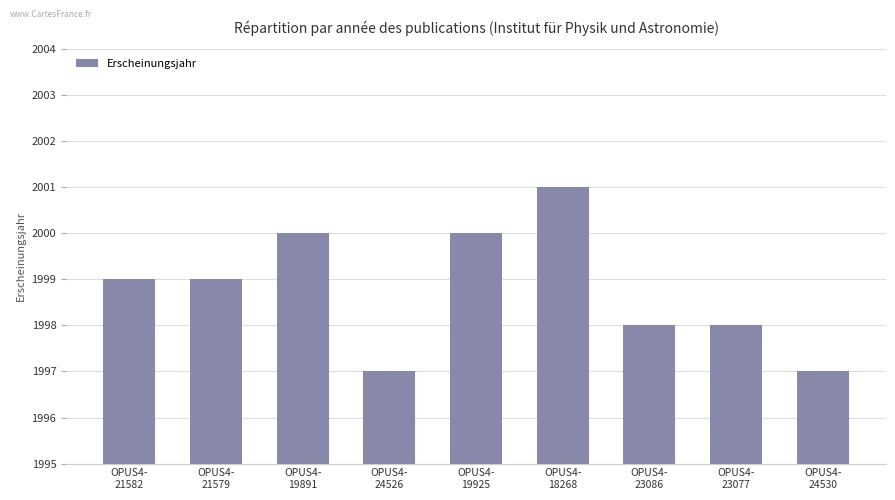

What is the sum of all values?

17989